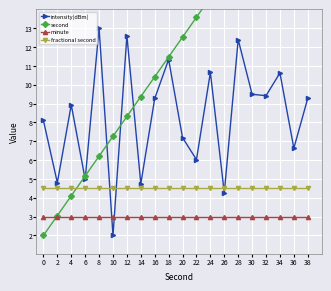

Does the chart display data point markers on the line(s)?

Yes